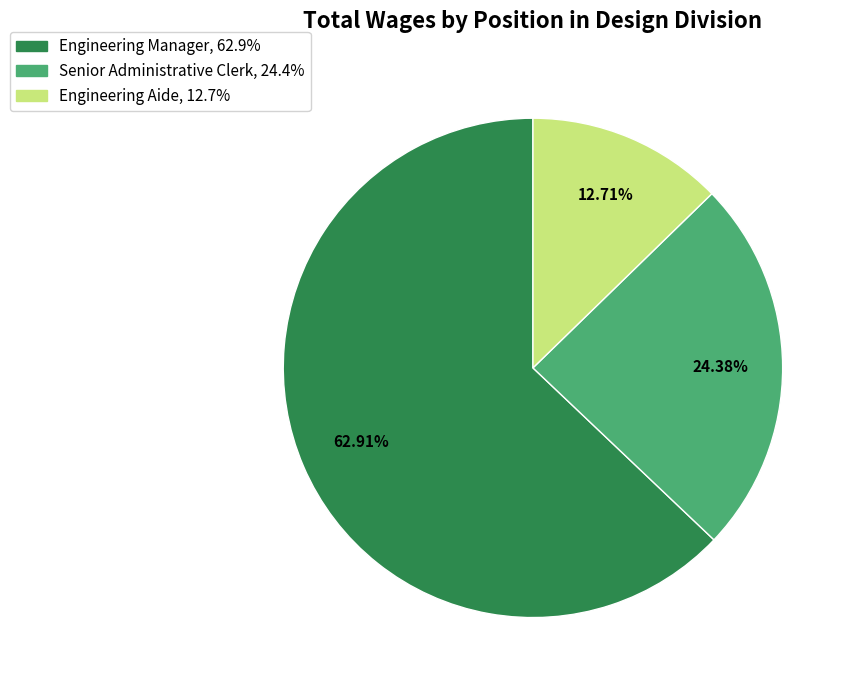

To the nearest percent, what is the average slice percentage?

33%